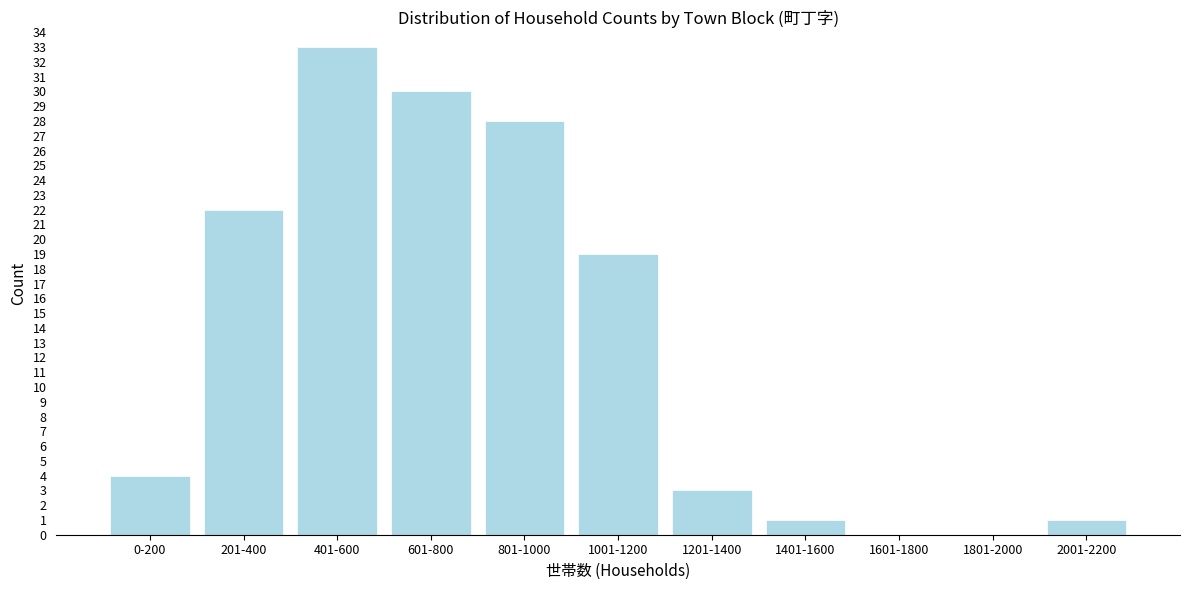

Reading left to right, what are all the values shown in this chart?

0-200=4	201-400=22	401-600=33	601-800=30	801-1000=28	1001-1200=19	1201-1400=3	1401-1600=1	1601-1800=0	1801-2000=0	2001-2200=1